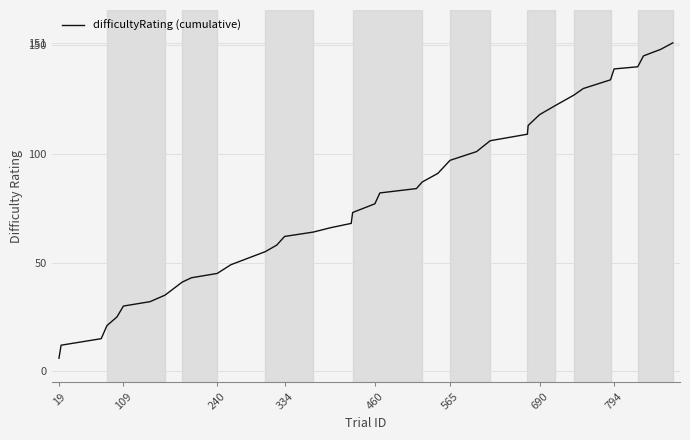

Does the chart display data point markers on the line(s)?

No